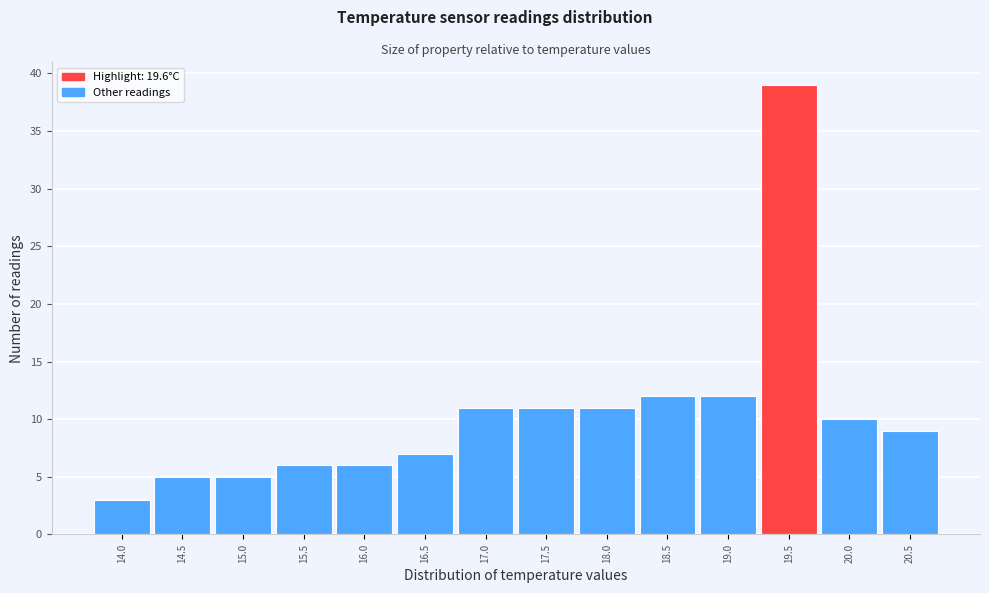

Reading left to right, list every bar in this chart as the range it spans on the x-axis followed by its height. The values are not printed on the chart, so give them approximately, as read against the axis.

13.75 to 14.25: 3
14.25 to 14.75: 5
14.75 to 15.25: 5
15.25 to 15.75: 6
15.75 to 16.25: 6
16.25 to 16.75: 7
16.75 to 17.25: 11
17.25 to 17.75: 11
17.75 to 18.25: 11
18.25 to 18.75: 12
18.75 to 19.25: 12
19.25 to 19.75: 39
19.75 to 20.25: 10
20.25 to 20.75: 9